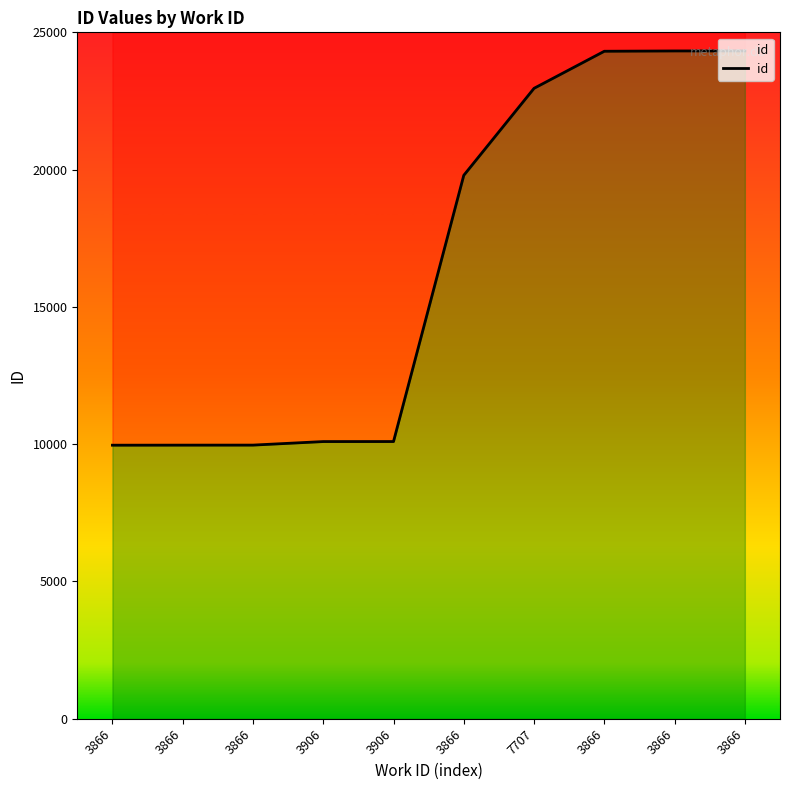

What is the approximate value at 3866, to the nearest 50?

24300